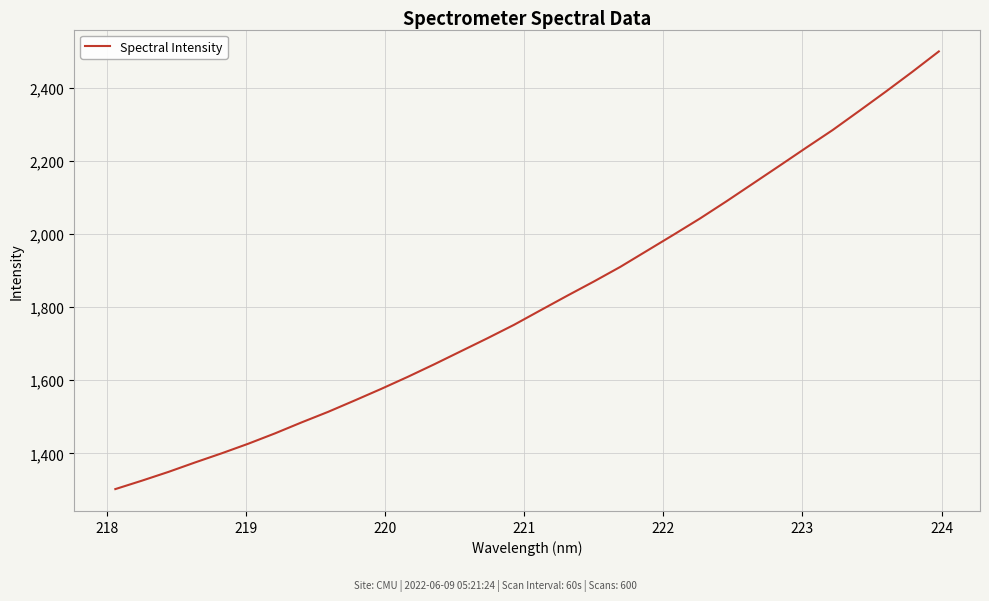

How many series are shown in this chart?

1